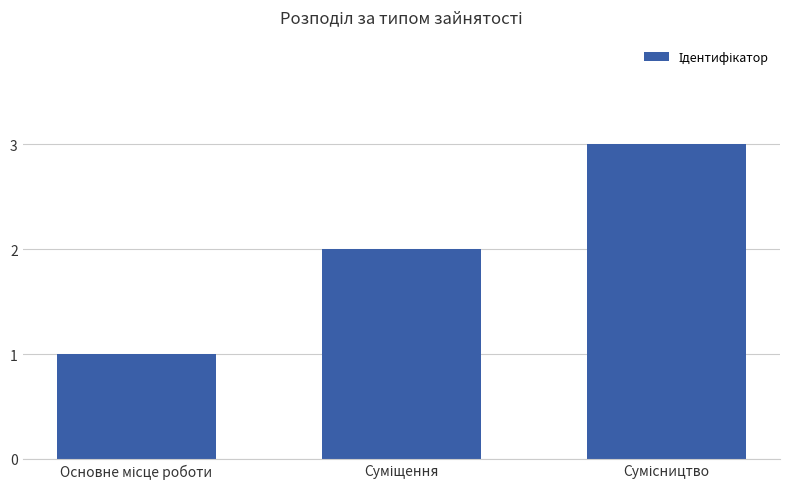

What is the sum of all values?

6